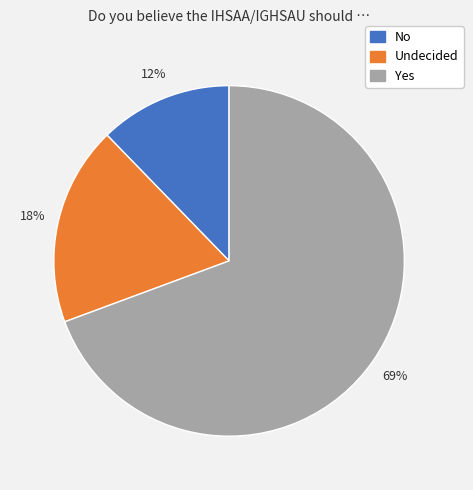

What is the smallest slice in the pie chart?

No